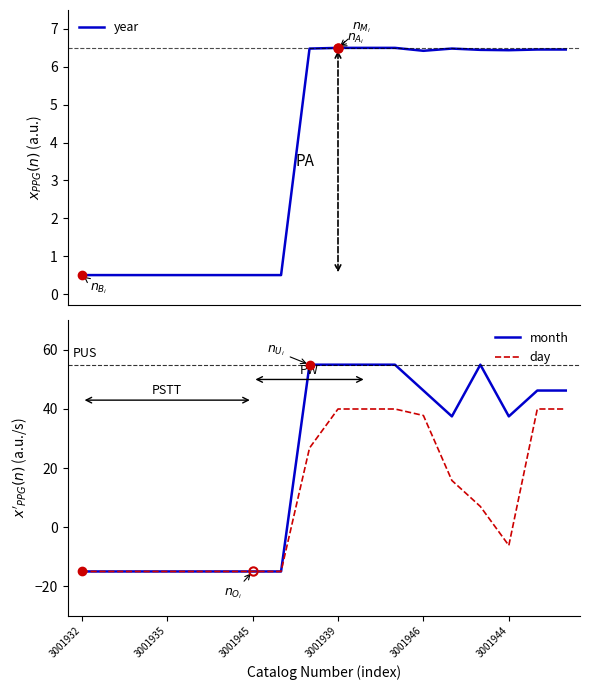

List the series in order of their peak value, highest first.

month, day, year